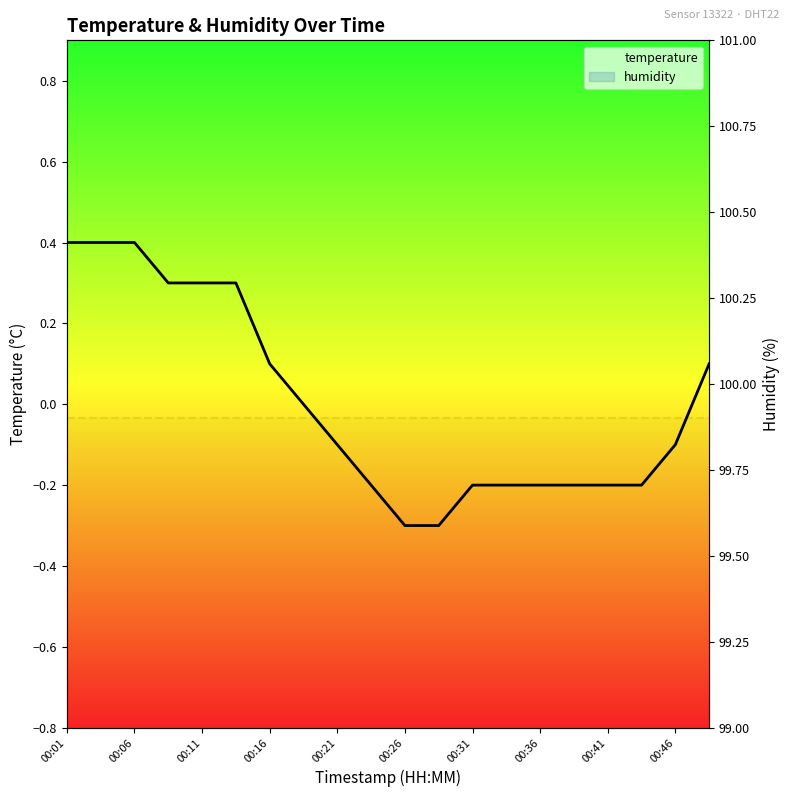

Is the value of humidity at 00:41 greater than the value of temperature at 00:11?

Yes